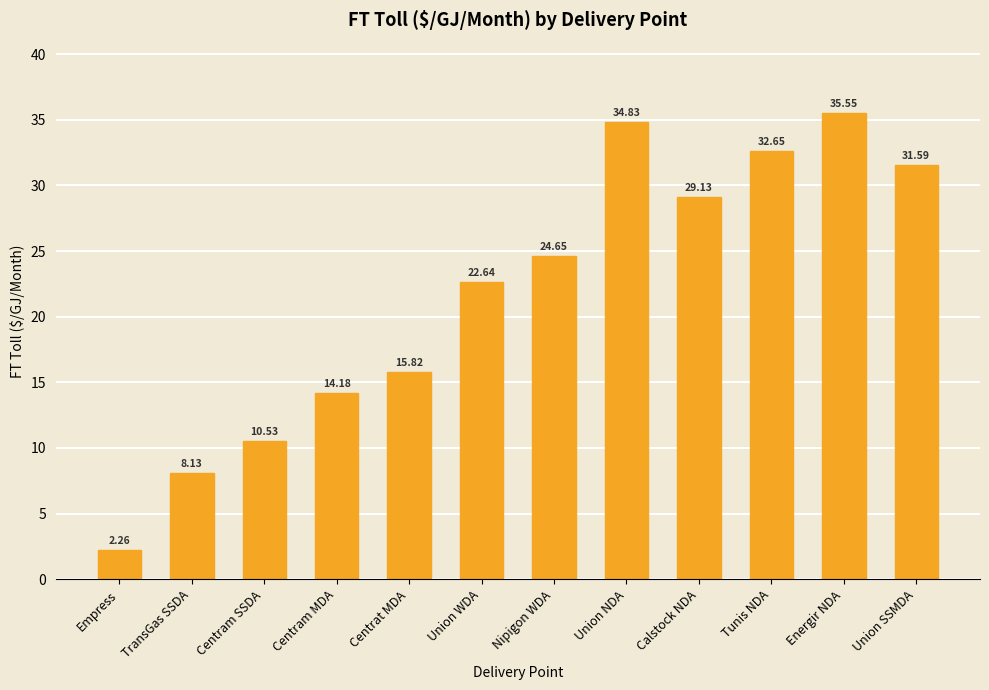

List the labels in order of value, smallest first.

Empress, TransGas SSDA, Centram SSDA, Centram MDA, Centrat MDA, Union WDA, Nipigon WDA, Calstock NDA, Union SSMDA, Tunis NDA, Union NDA, Energir NDA